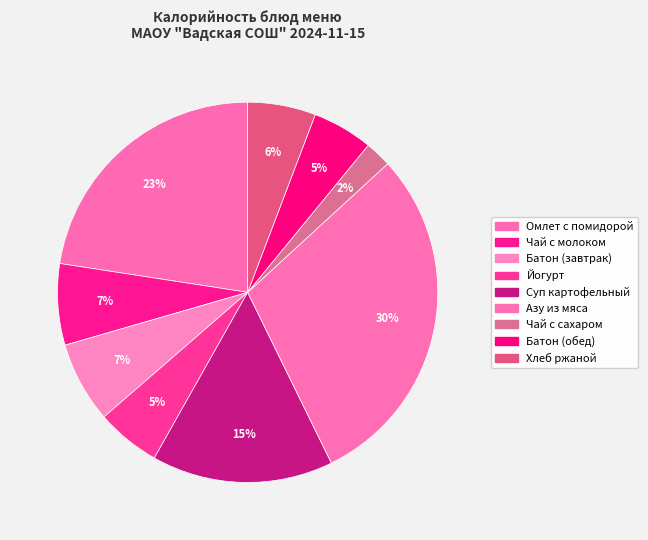

How many segments does this pie chart have?

9